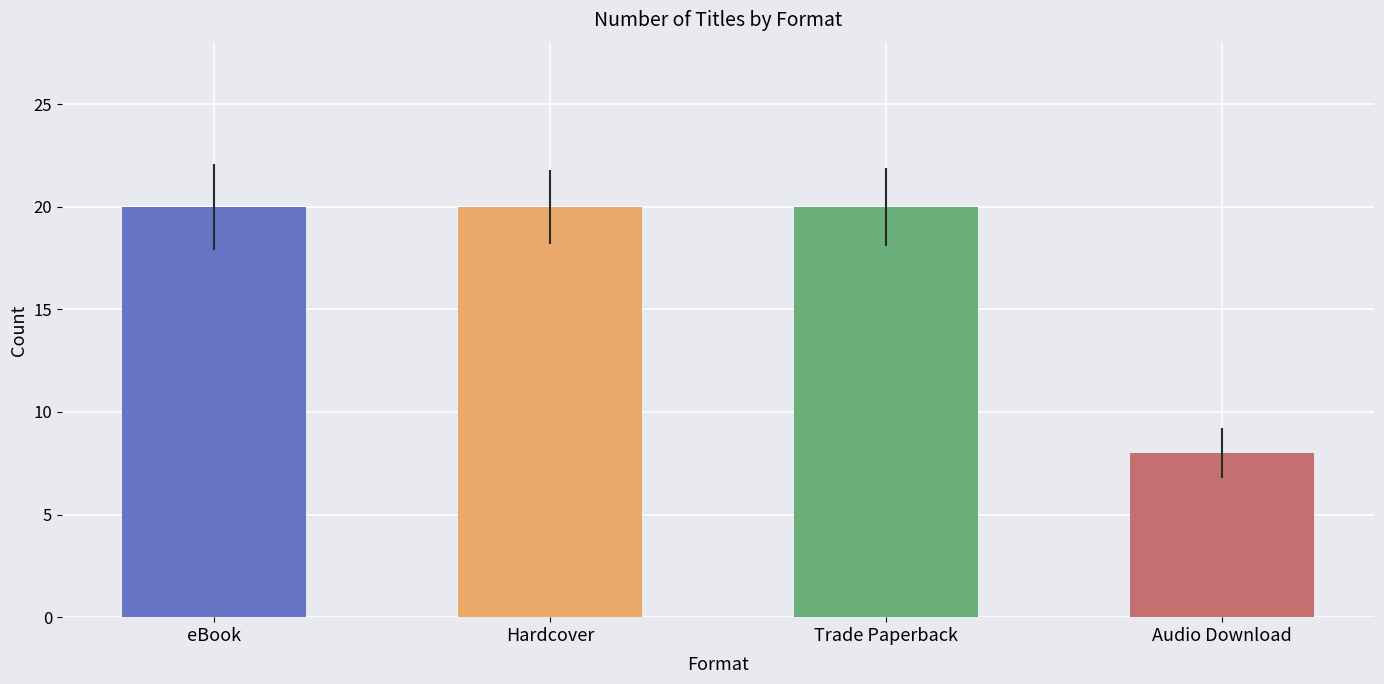

Reading right to left, what are all the values shown in this chart?

8	20	20	20